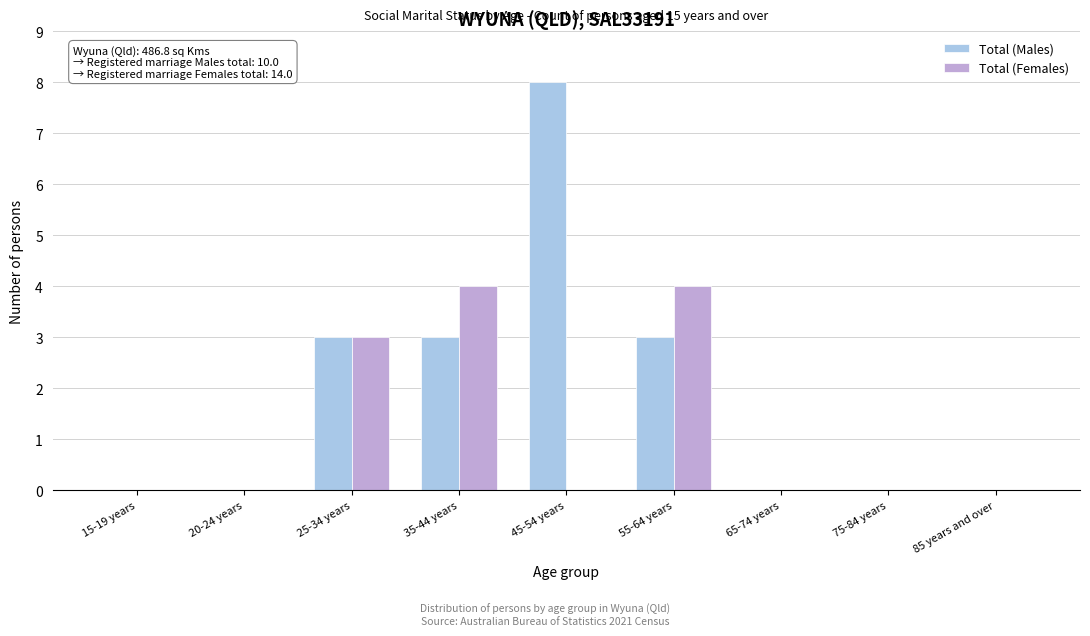

Reading right to left, what are all the values shown in this chart?

Total (Males): 85 years and over=0	75-84 years=0	65-74 years=0	55-64 years=3	45-54 years=8	35-44 years=3	25-34 years=3	20-24 years=0	15-19 years=0
Total (Females): 85 years and over=0	75-84 years=0	65-74 years=0	55-64 years=4	45-54 years=0	35-44 years=4	25-34 years=3	20-24 years=0	15-19 years=0